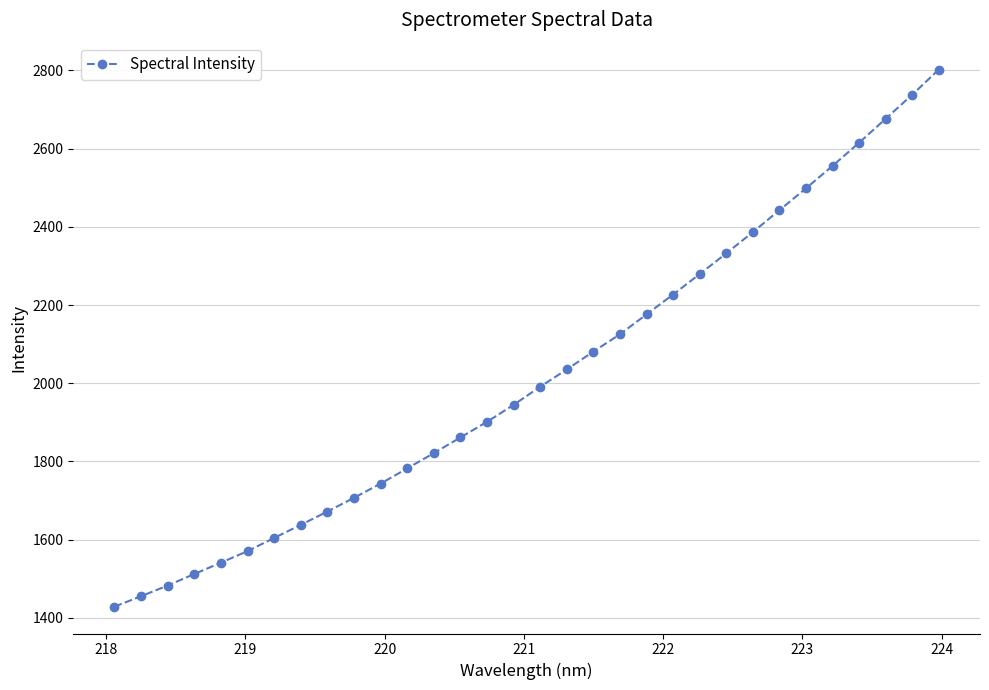

What is the minimum value shown in the chart?

1428.8